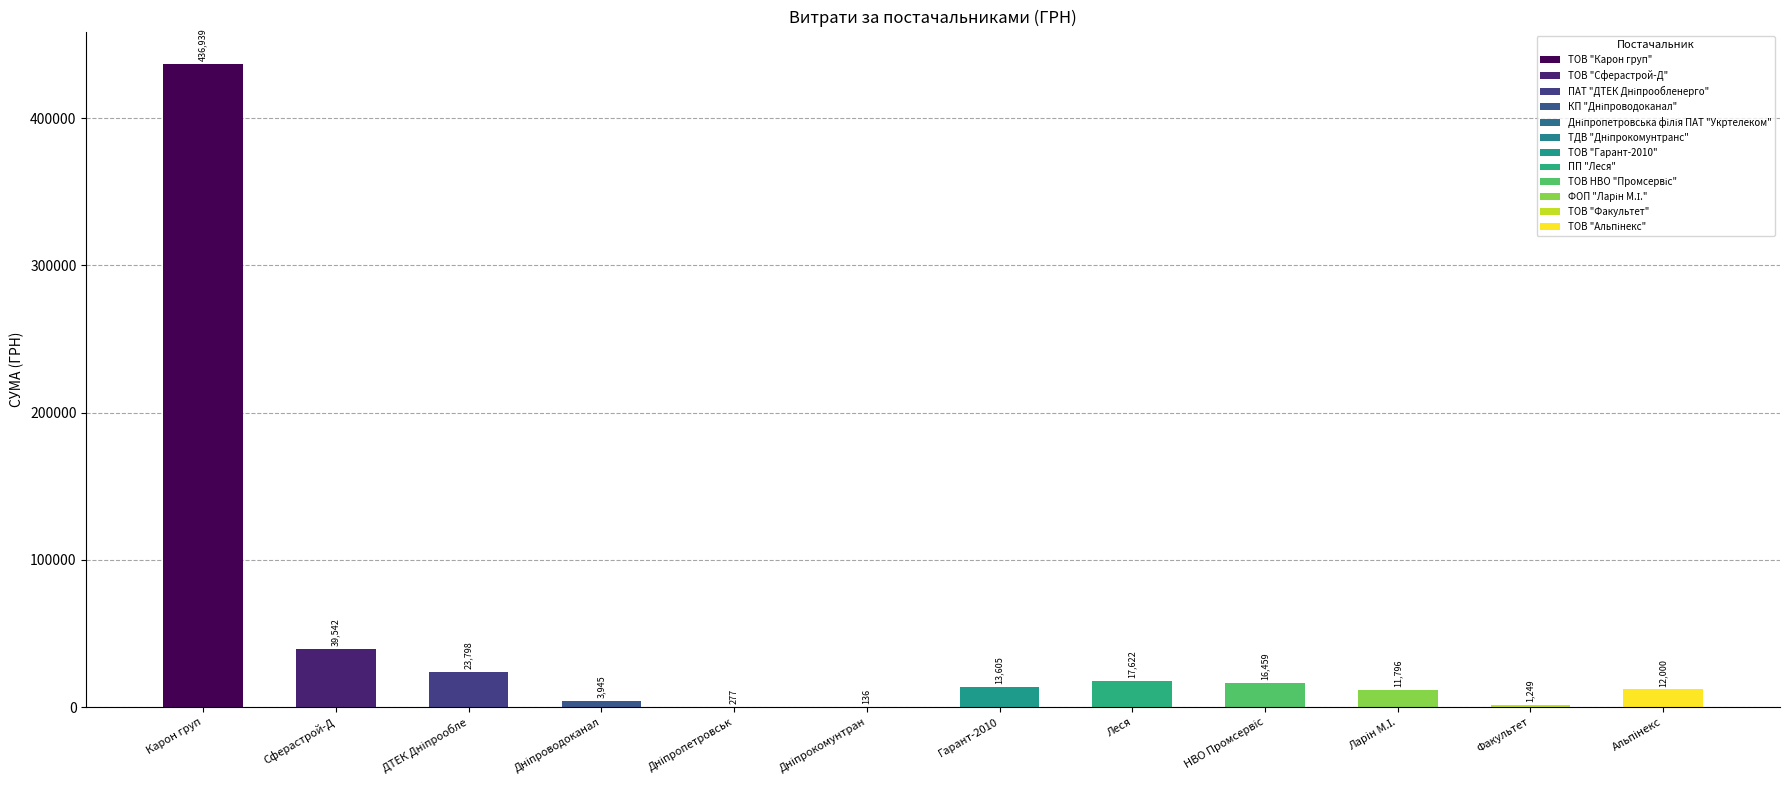

What is the sum of all values?

577367.6